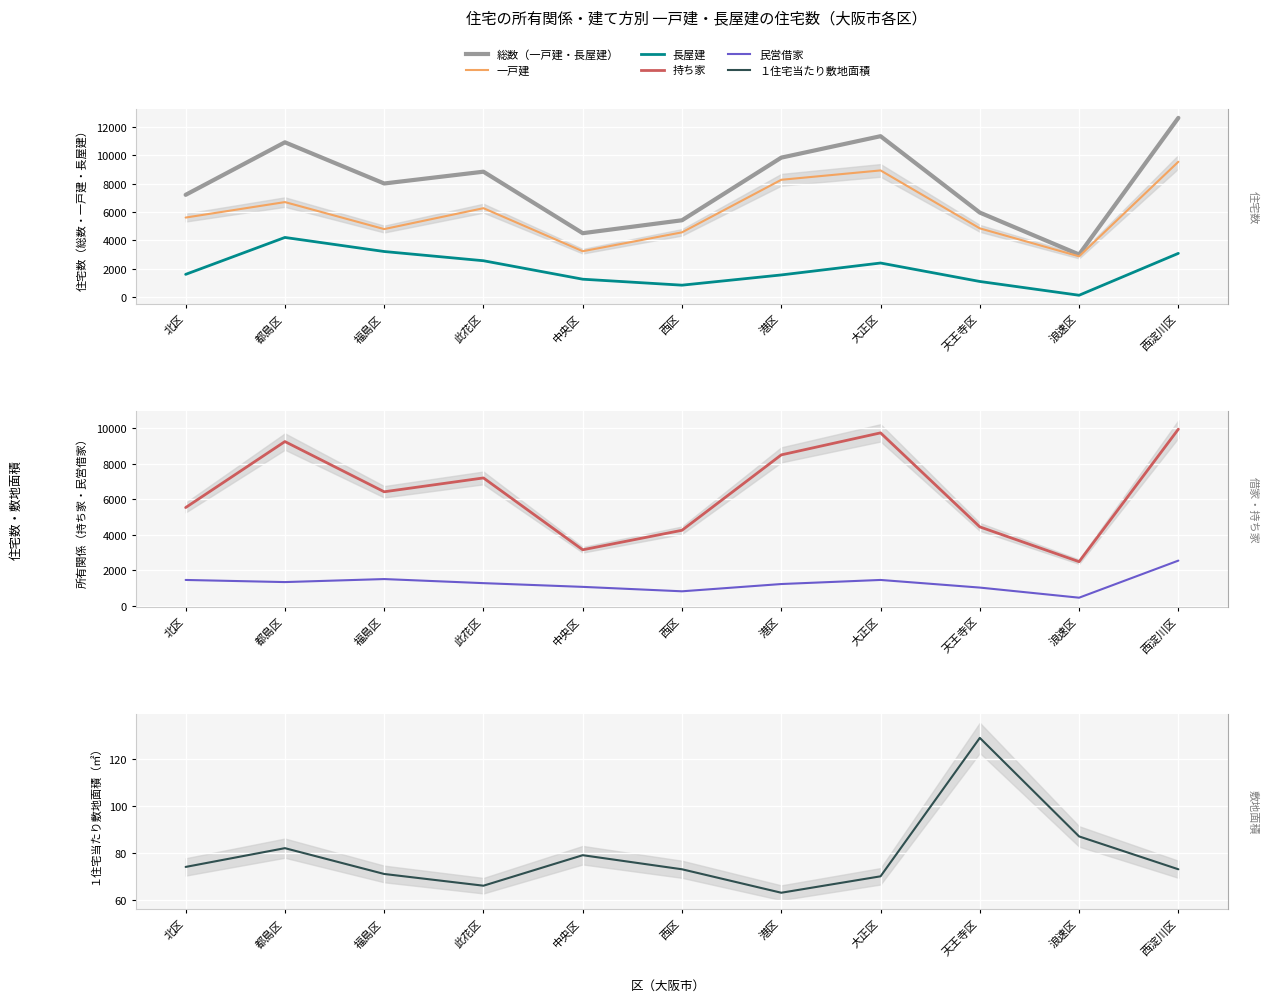

What is the label of the 1st point from the right?

西淀川区